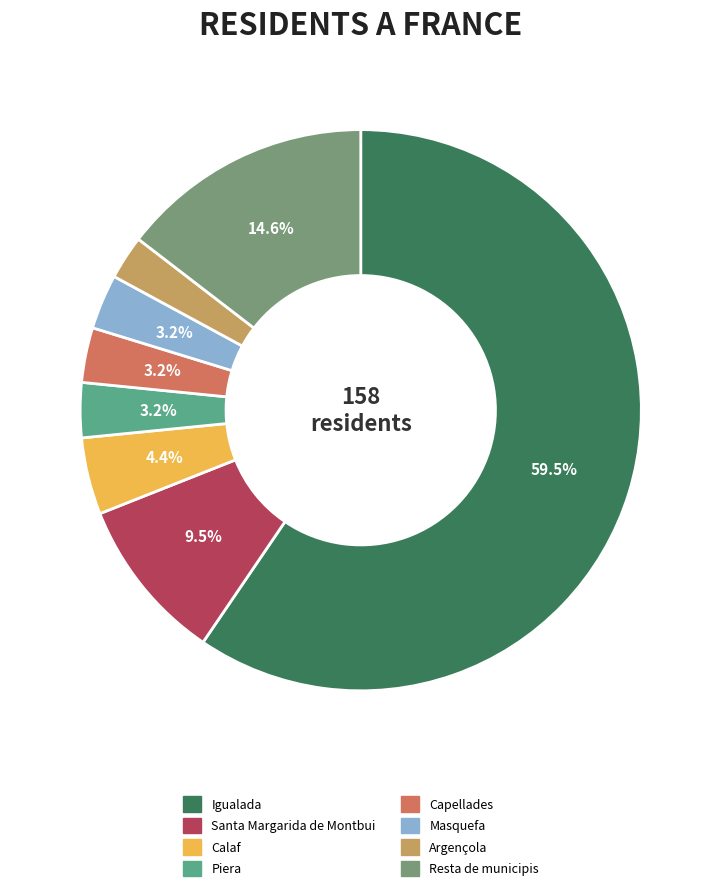

To the nearest percent, what percentage of the pie is Igualada?

60%